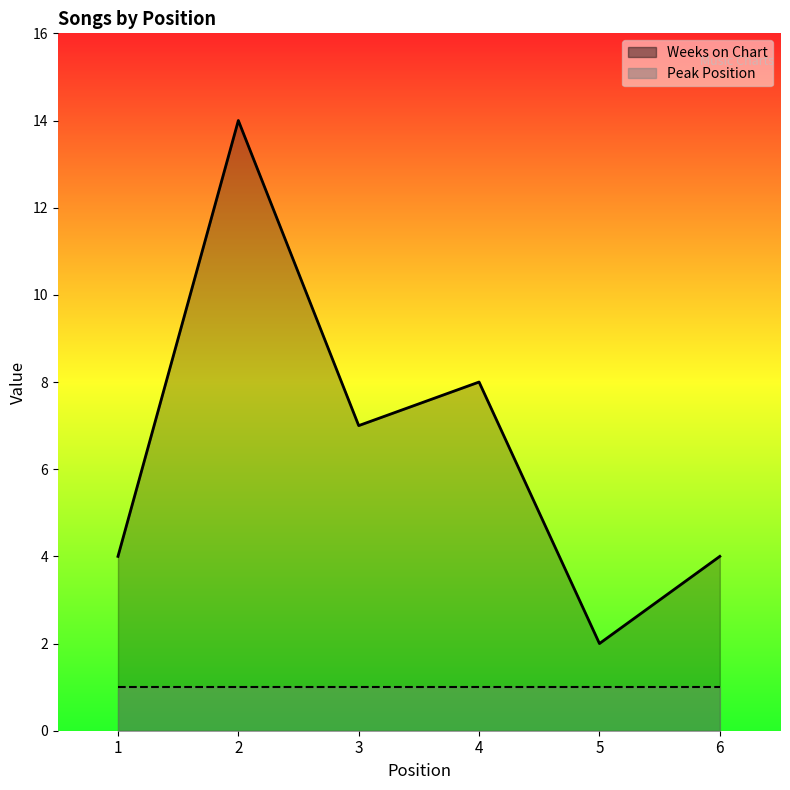

Is it true that the value at 6 is 4?

True